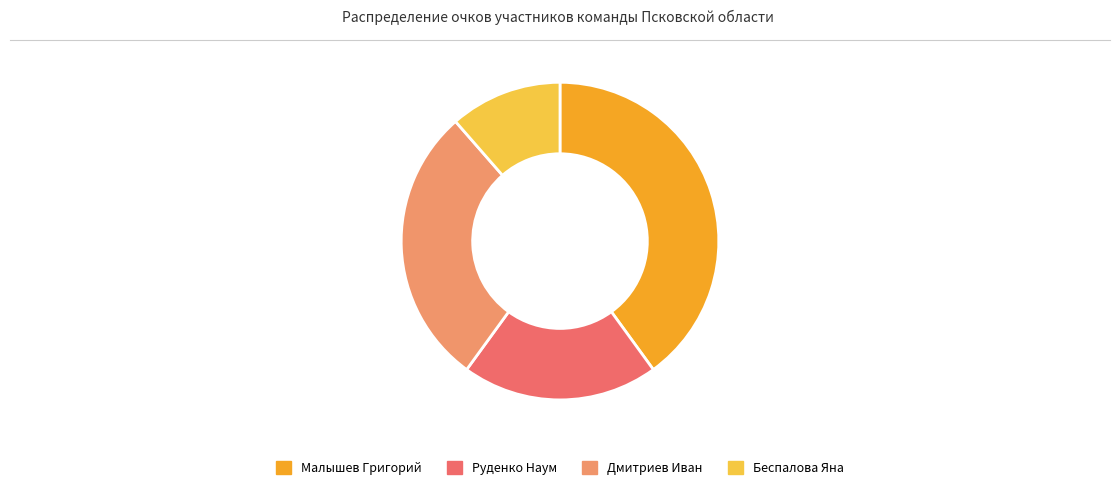

The Дмитриев Иван slice represents 29% of the pie. True or false?

True